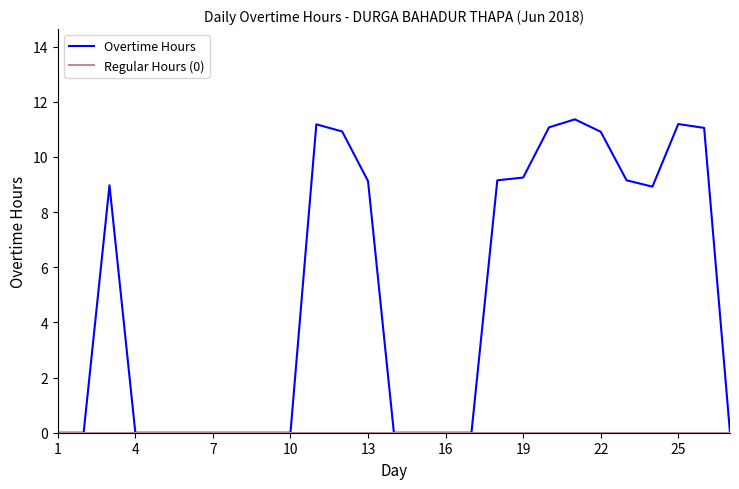

Which series has the largest range (max minus min)?

Overtime Hours